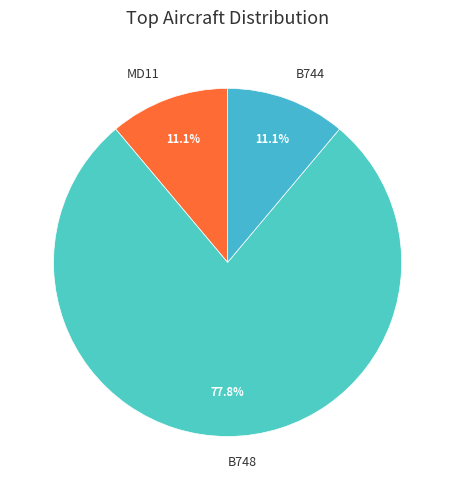

What percentage is the B744 slice, to the nearest percent?

11%